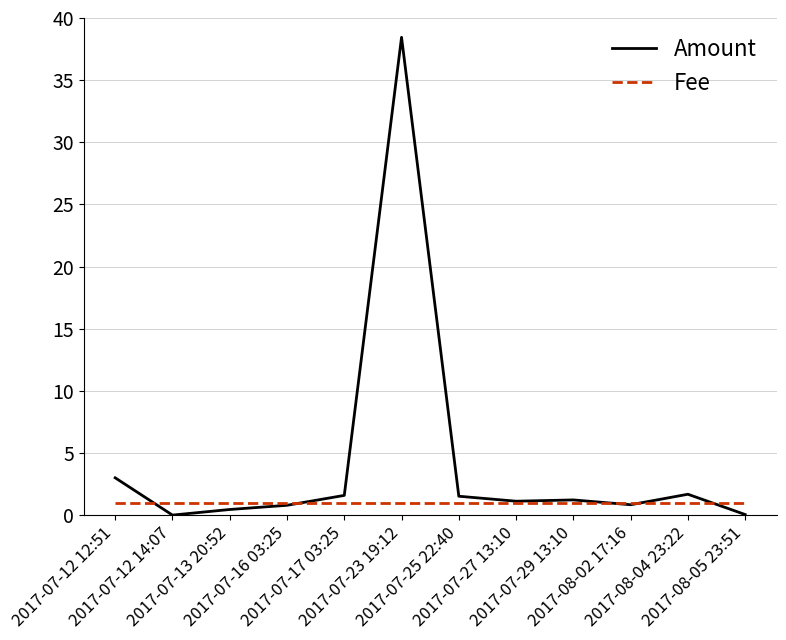

Which series has the widest spread of values?

Amount